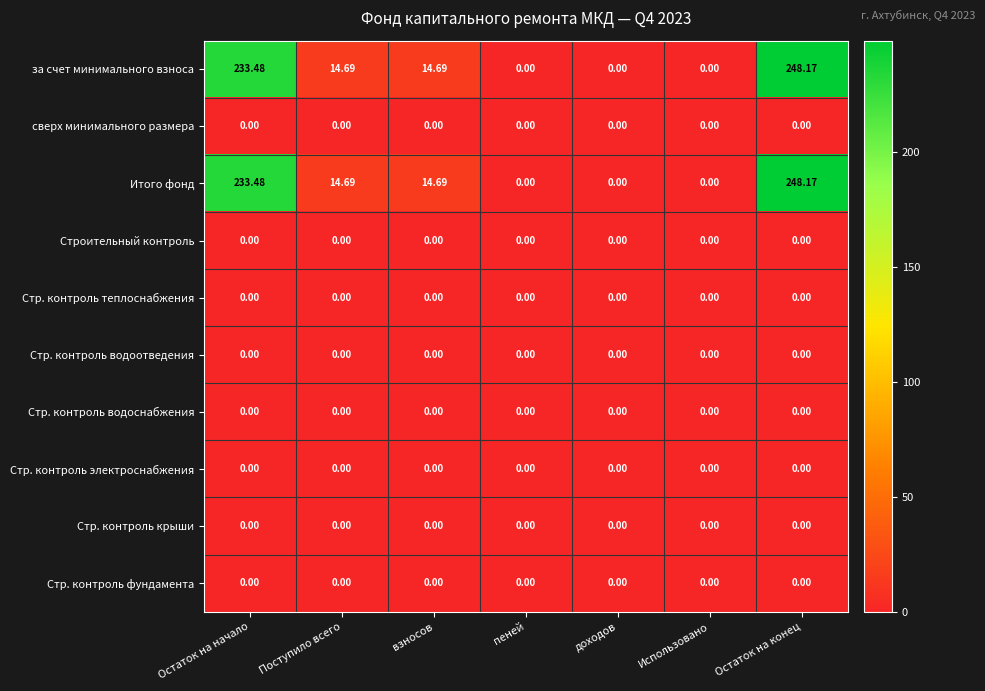

At which category is the sum across all series the highest?

Остаток на конец